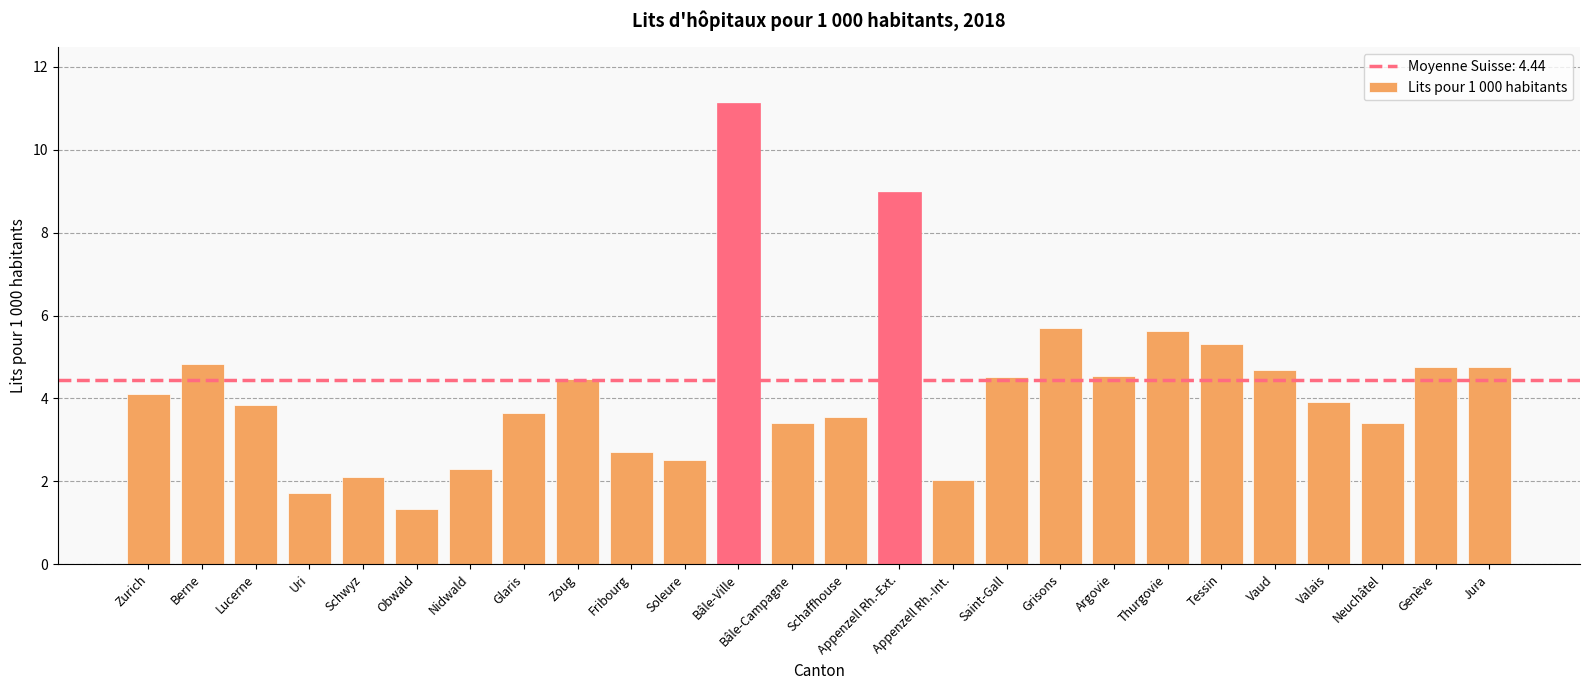

Which category has the lowest value across all series?

Obwald